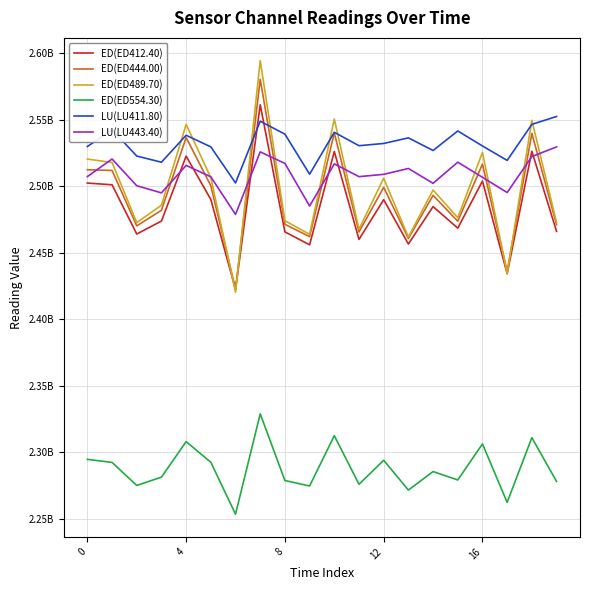

Which series has the widest spread of values?

ED(ED489.70)